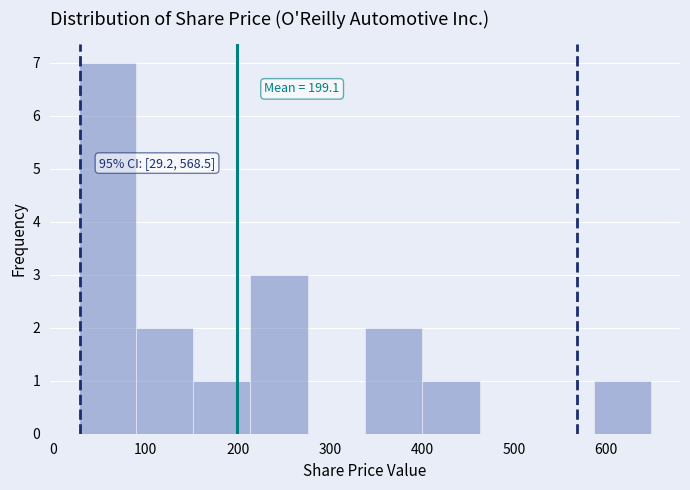

Which range on the x-axis has the tallest bar?

30 to 90